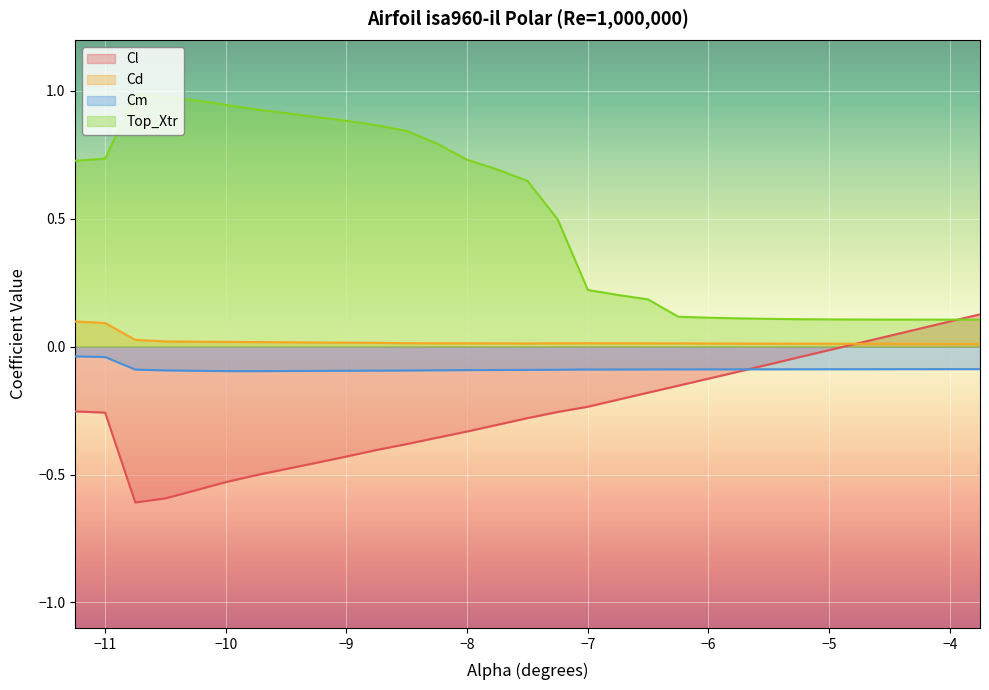

Rank the series at -5.25 from lowest to highest value.

Cm, Cl, Cd, Top_Xtr